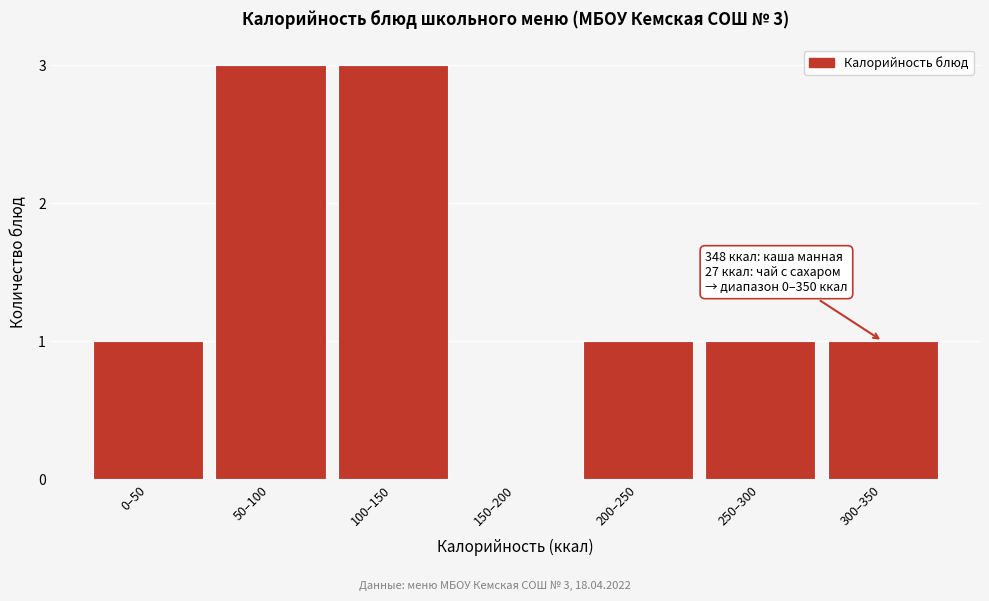

Reading left to right, extract all data points from this chart.

0–50=1	50–100=3	100–150=3	150–200=0	200–250=1	250–300=1	300–350=1